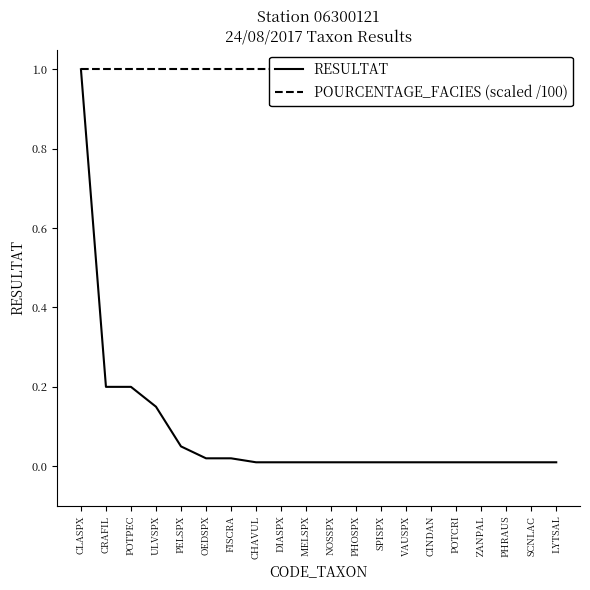

What is the value of the RESULTAT point at the 4th from the left?

0.1